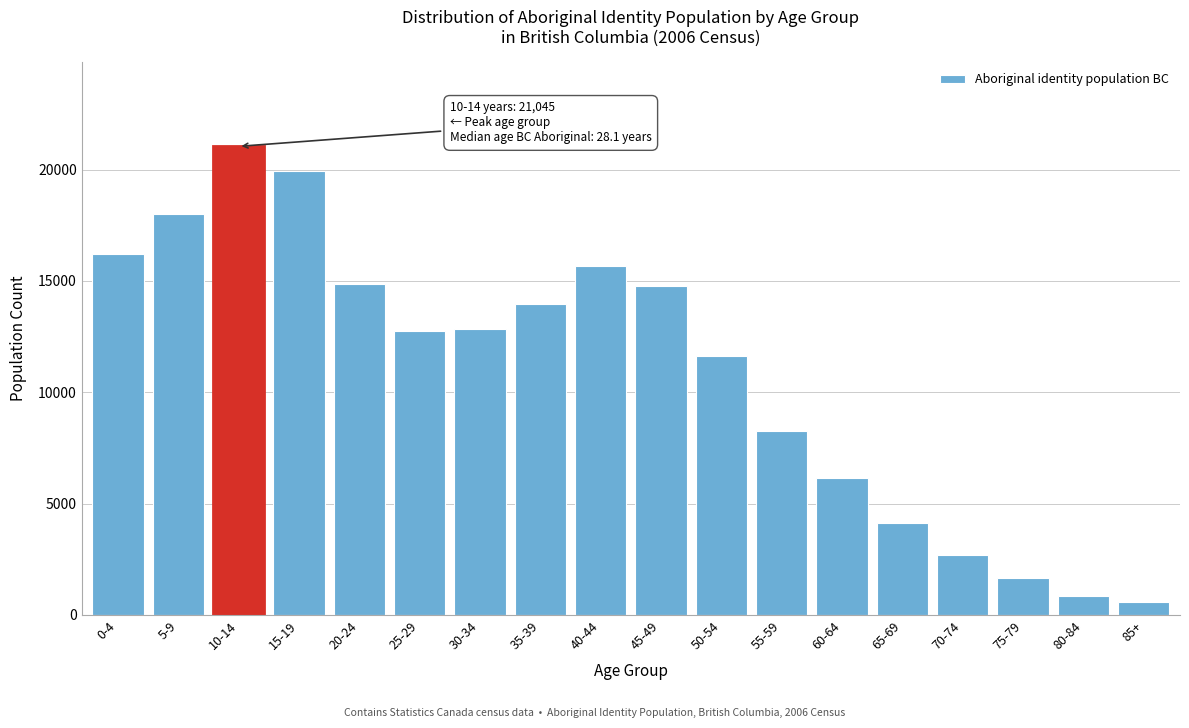

What is the sum of all values?

196060